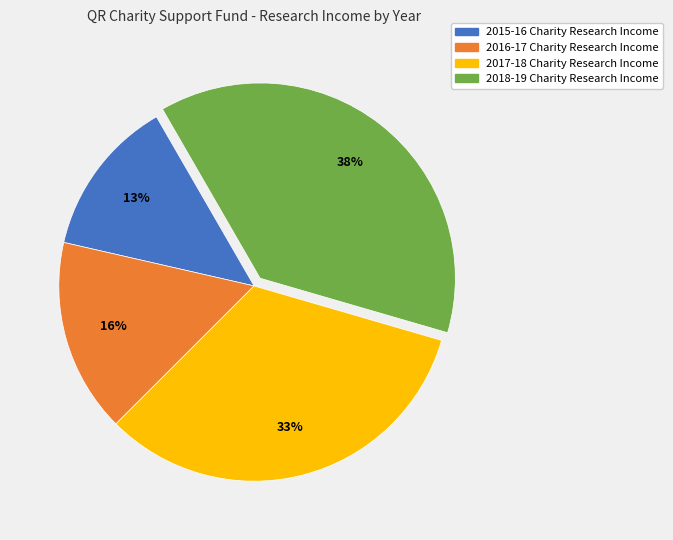

True or false: 2015-16 Charity Research Income accounts for 13% of the total.

True